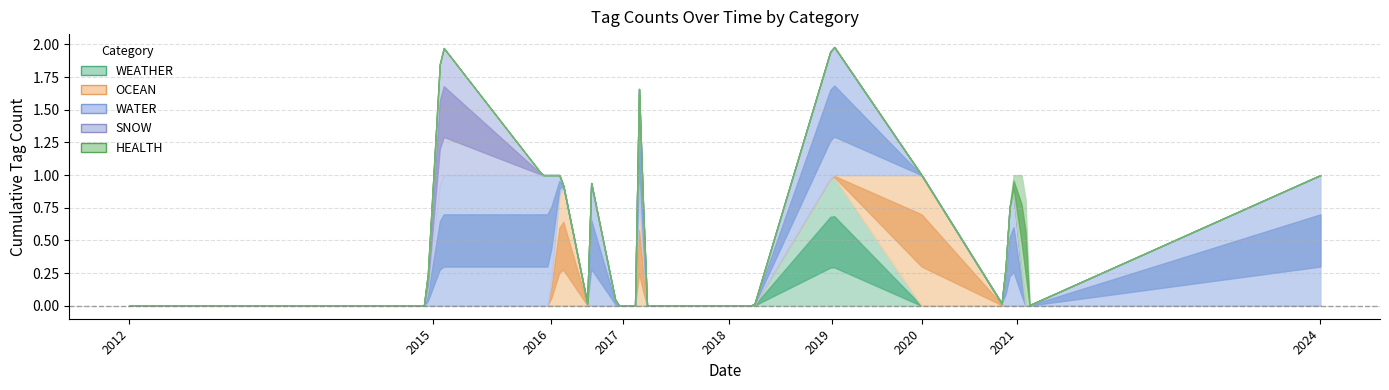

True or false: SNOW and WEATHER intersect in this chart.

False